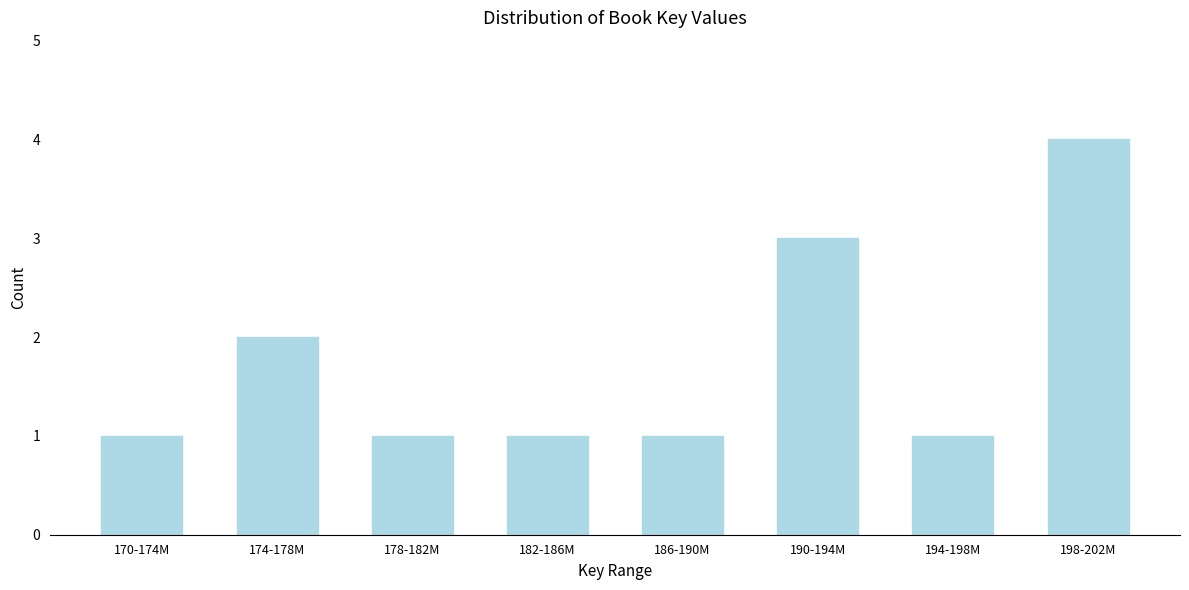

Reading right to left, what are all the values shown in this chart?

198-202M=4	194-198M=1	190-194M=3	186-190M=1	182-186M=1	178-182M=1	174-178M=2	170-174M=1